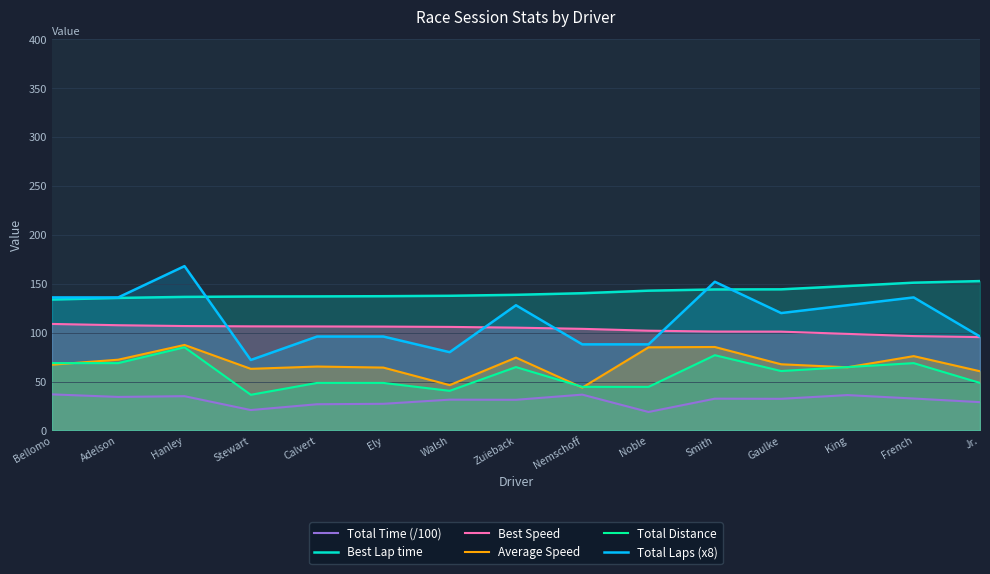

What is the difference between the second highest and minimum values in the Average Speed series?

41.5